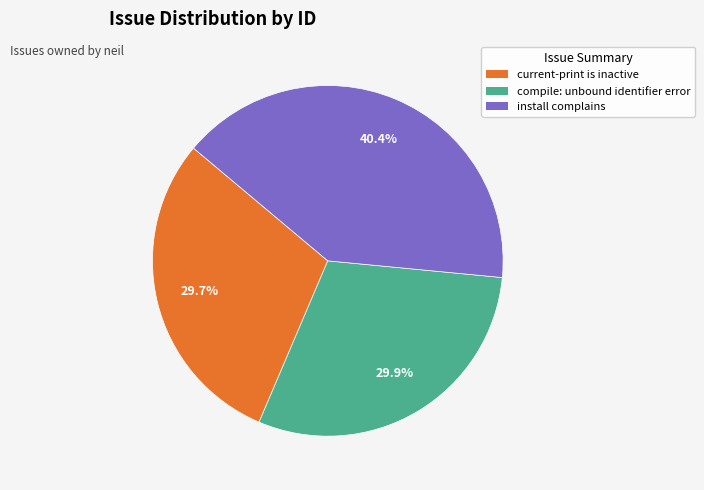

Does any single category account for the majority?

No